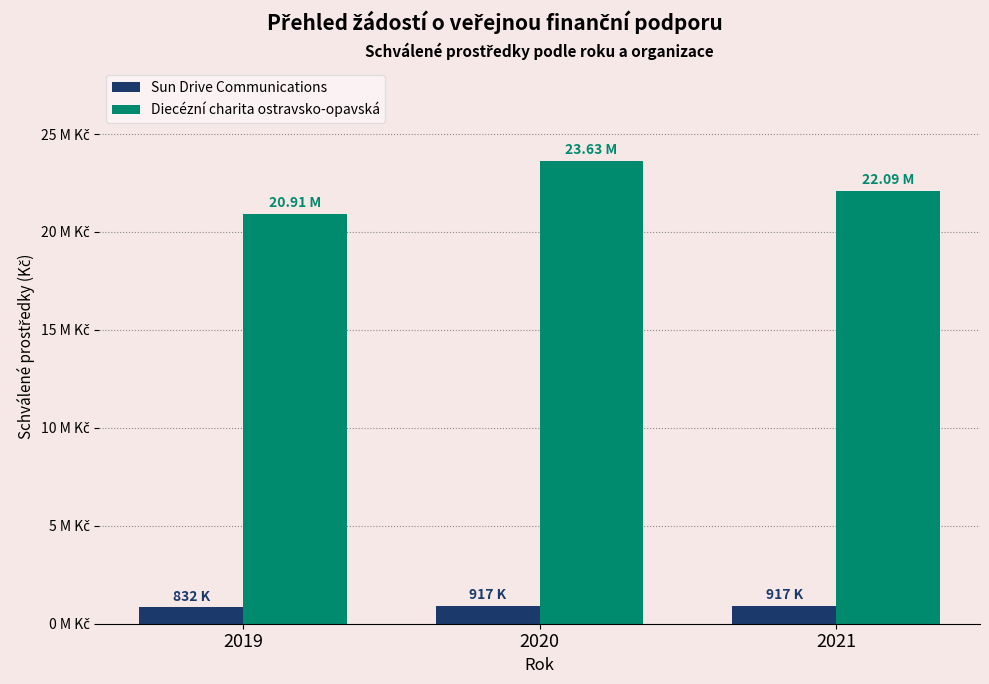

Reading left to right, list all the values displayed in this chart.

Sun Drive Communications: 2019=832000	2020=917000	2021=917000
Diecézní charita ostravsko-opavská: 2019=20908000	2020=23632000	2021=22090000